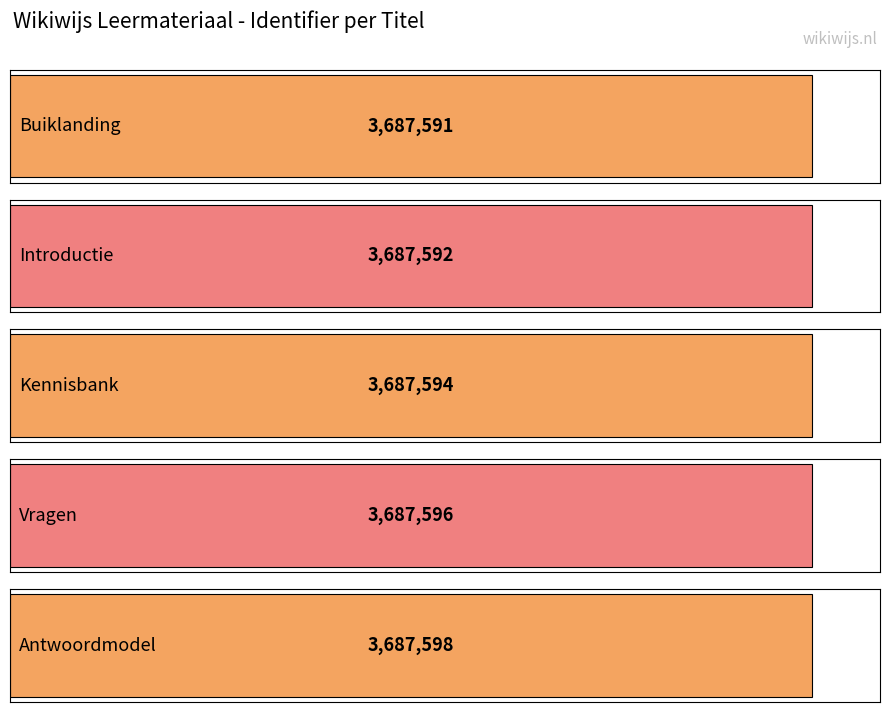

Rank the categories by value from lowest to highest.

Buiklanding, Introductie, Kennisbank, Vragen, Antwoordmodel